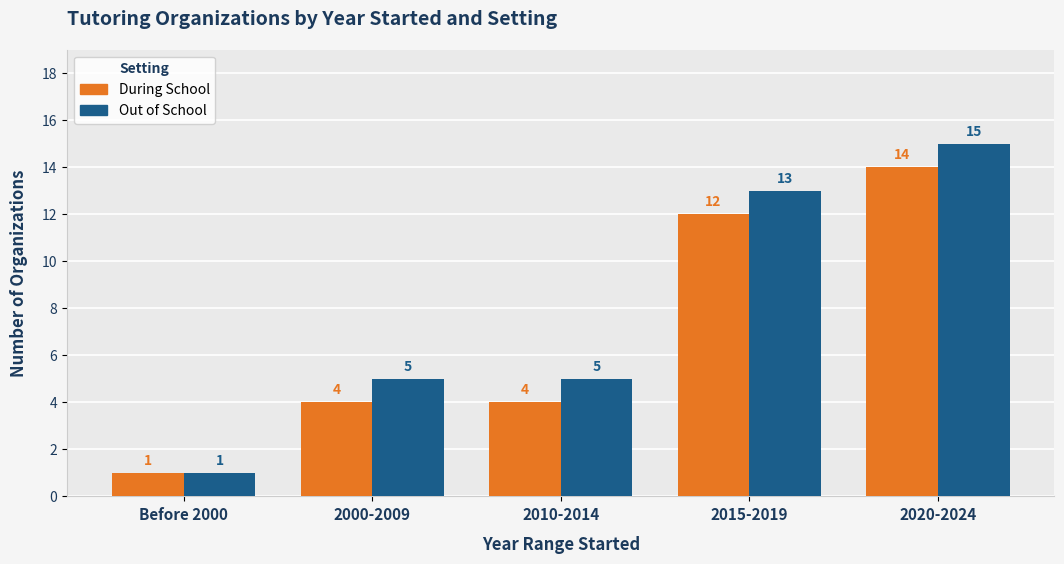

Is the value of During School at 2010-2014 greater than the value of Out of School at 2015-2019?

No